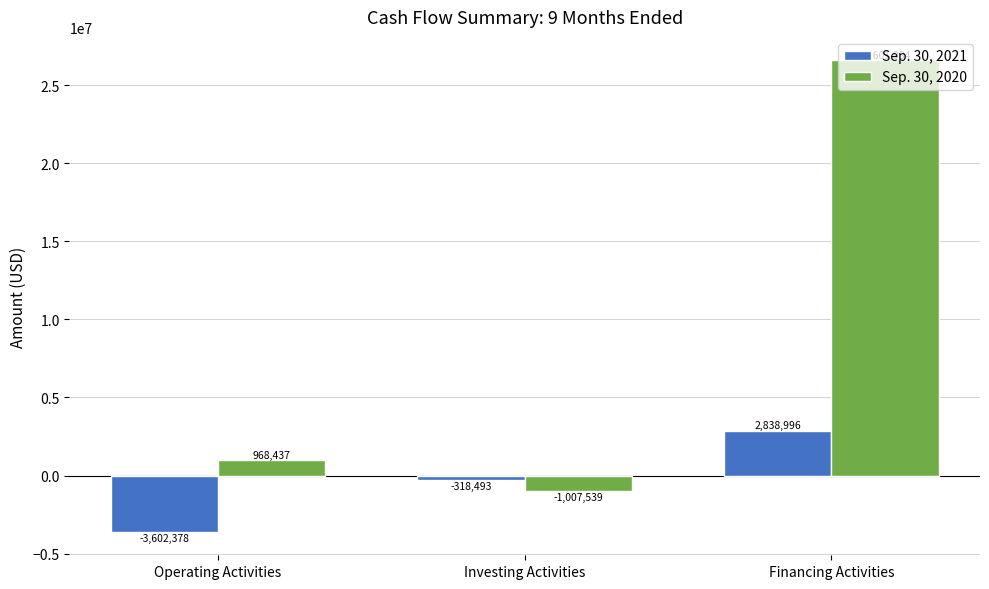

How many data points in Sep. 30, 2021 are above -318493?

1